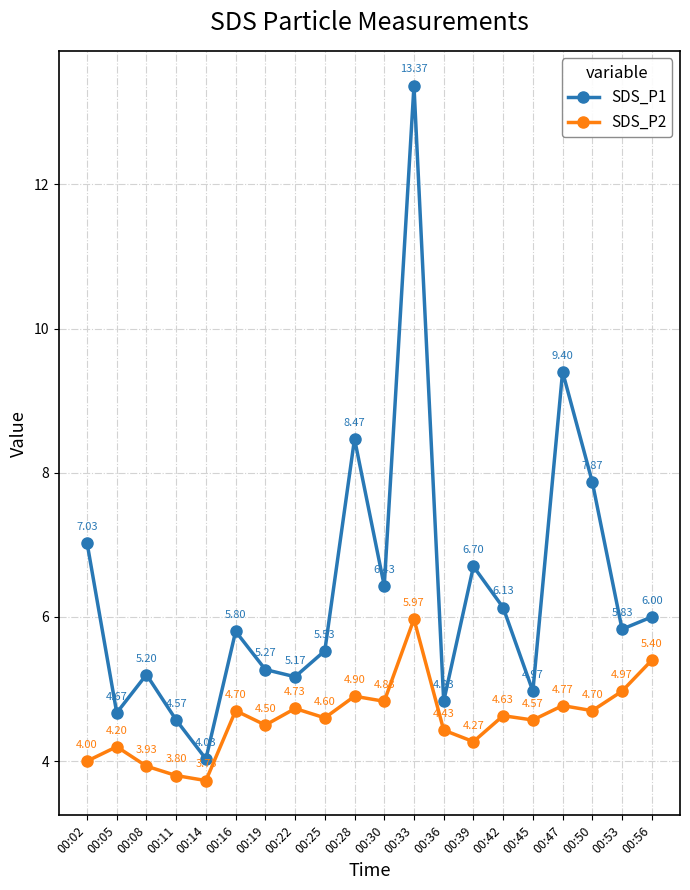

At how many categories does at least one series exceed 11?

1